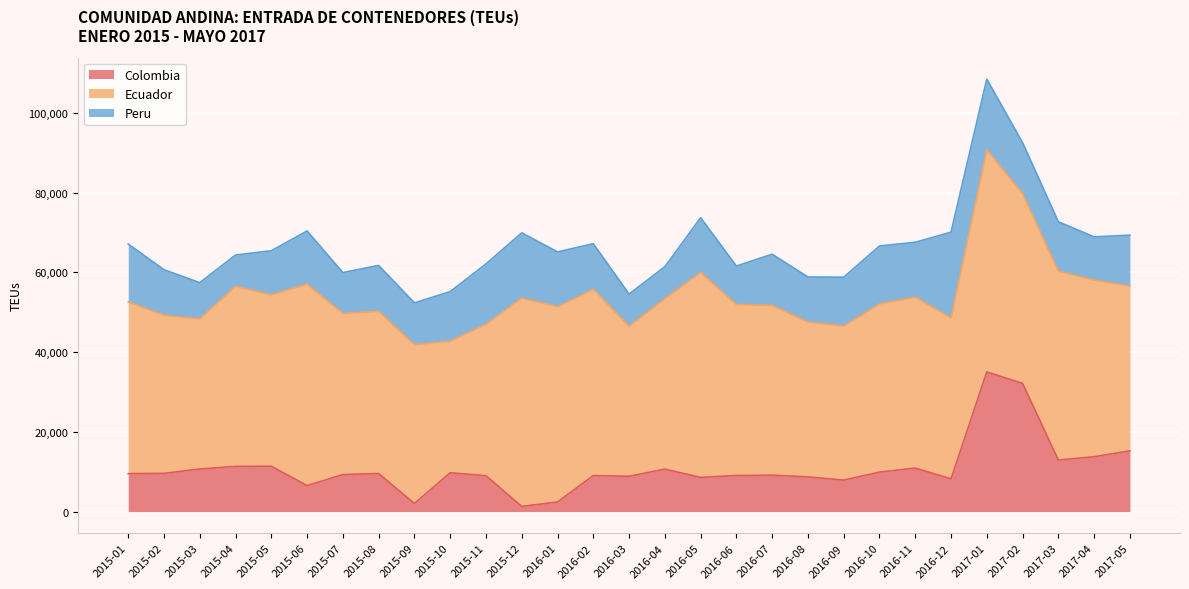

What is the sum of the Colombia values at 2015-05 and 2015-11?

20356